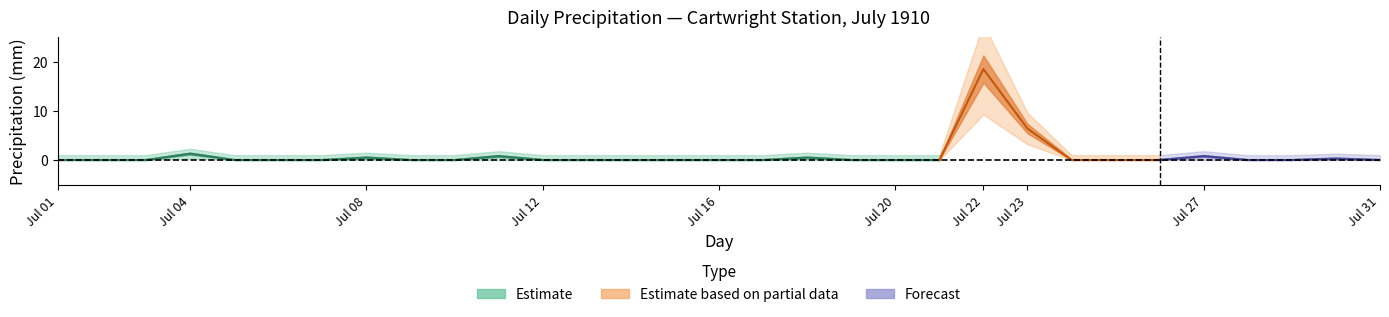

What is the total value across all series at 08?

1.0